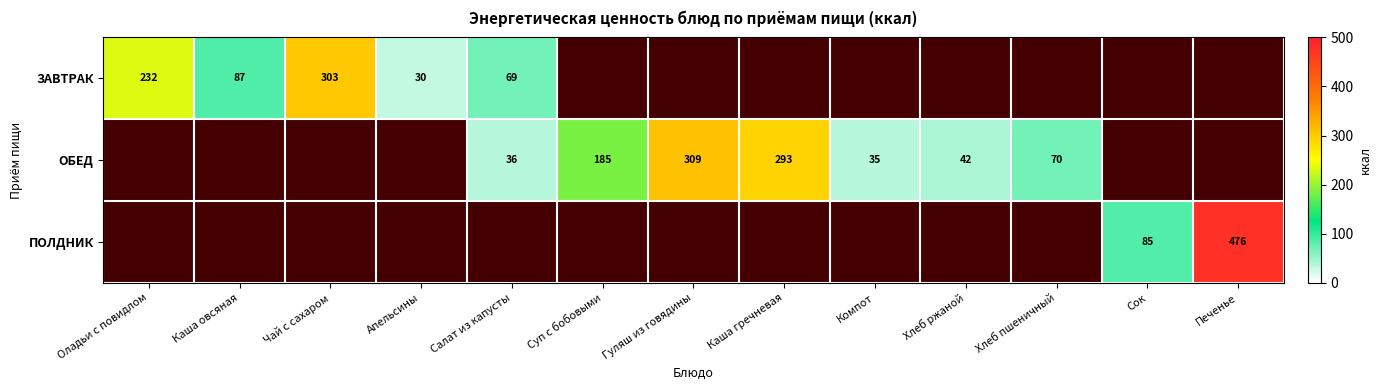

The ПОЛДНИК series shows 685.3 at Печенье. True or false?

False